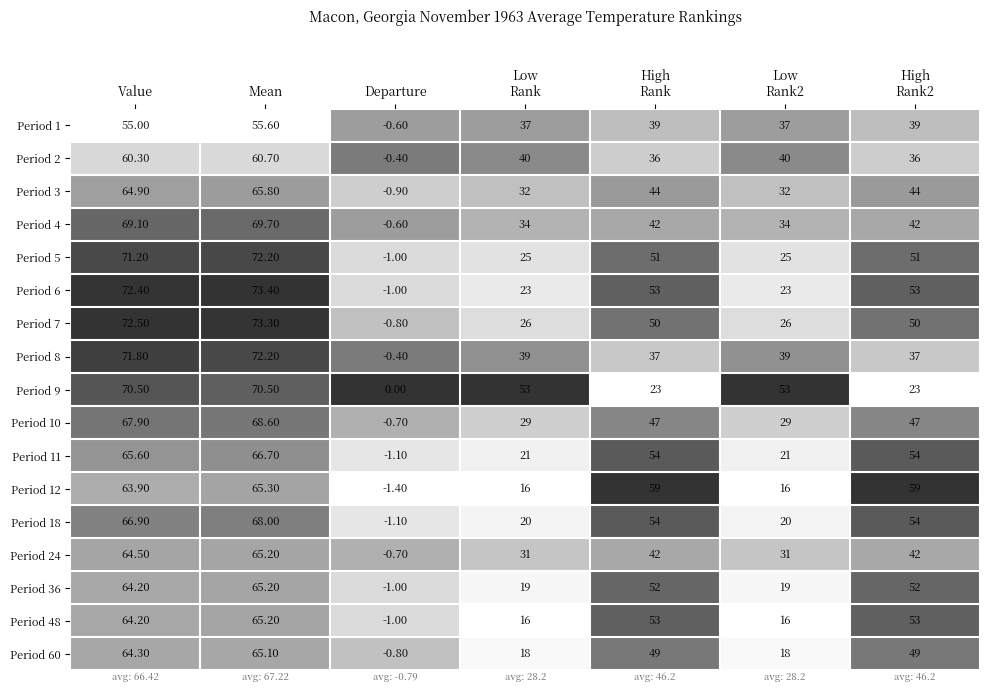

At which category is the sum across all series the highest?

Mean